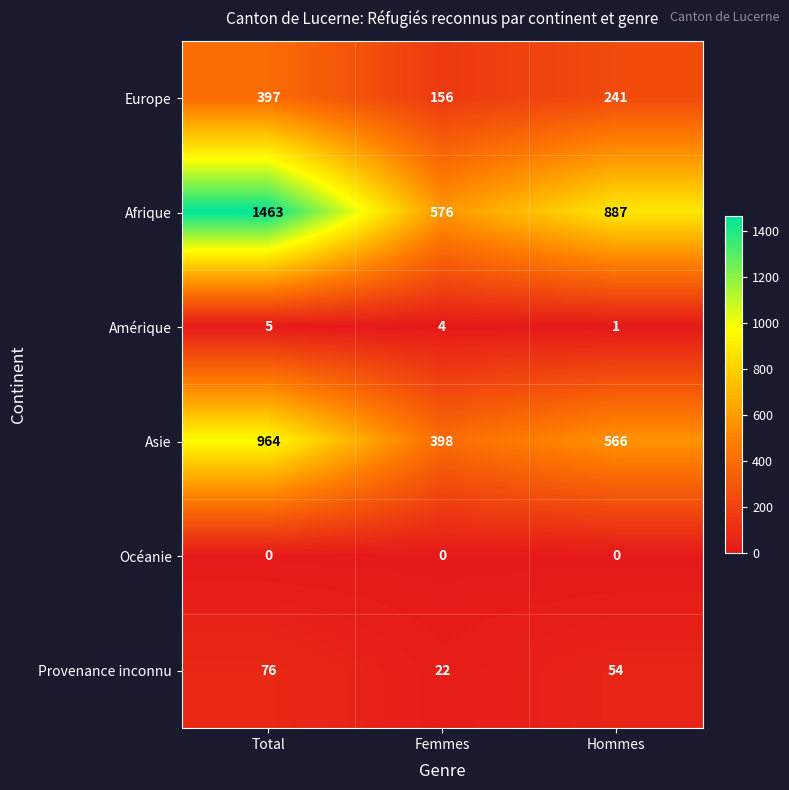

What is the difference between the maximum and minimum values in the Asie series?

566